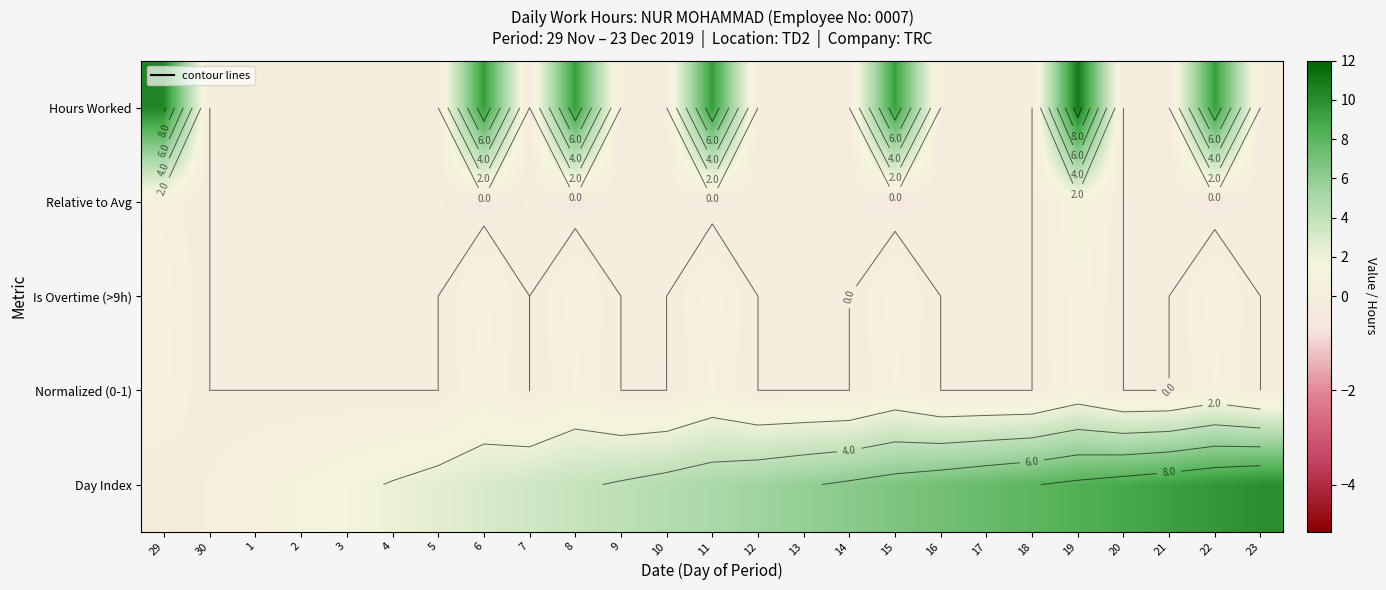

Is the value of Hours Worked at 14 greater than the value of Day Index at 1?

No